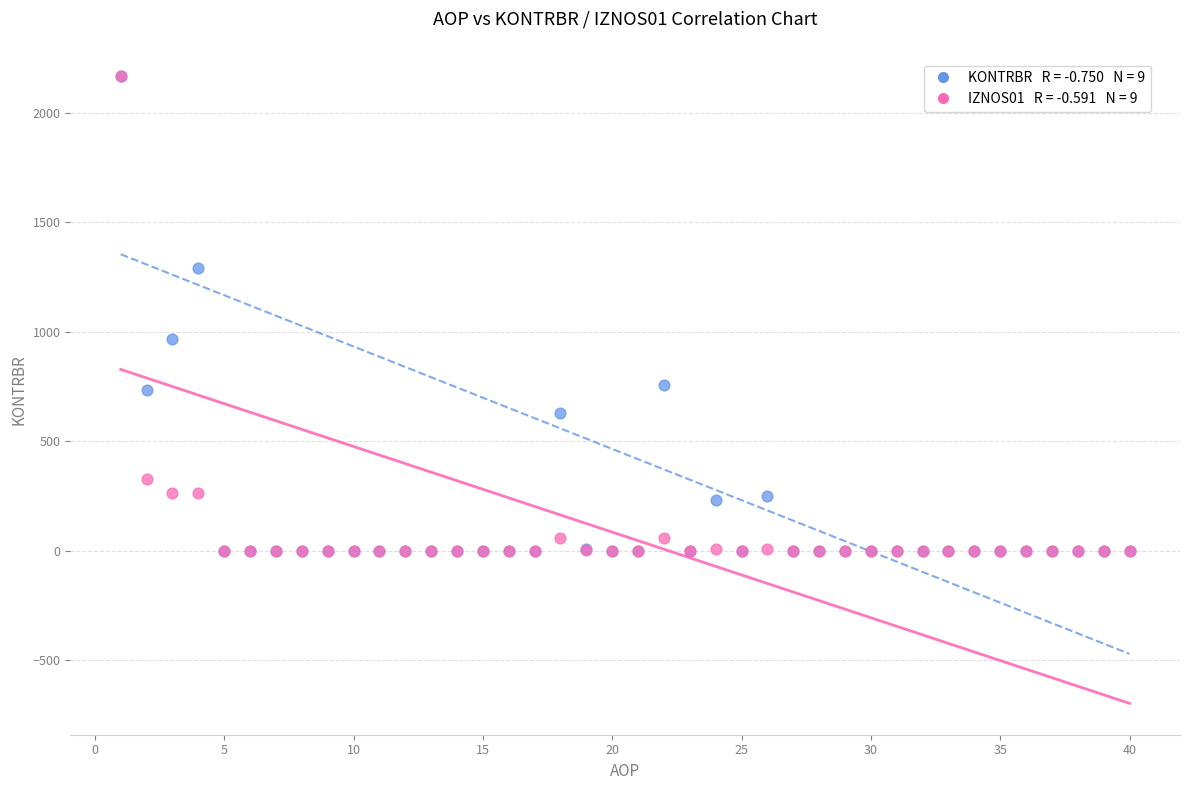

Across all series, what Y value is closest to 1084?

967.4